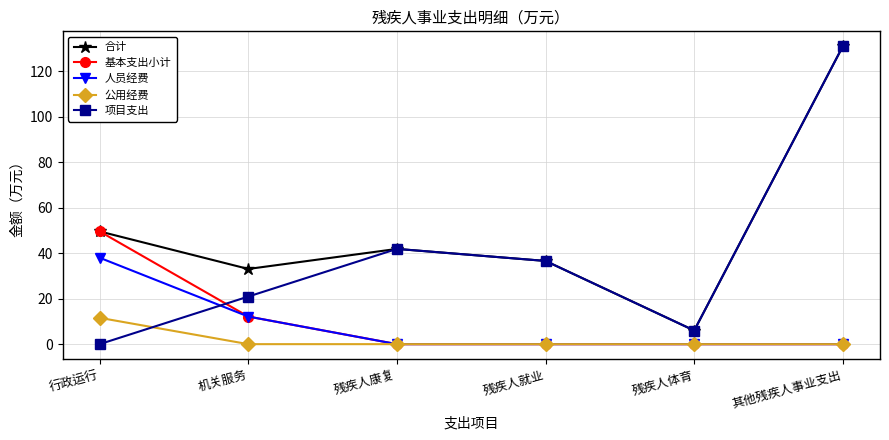

What is the label of the 6th point from the right?

行政运行